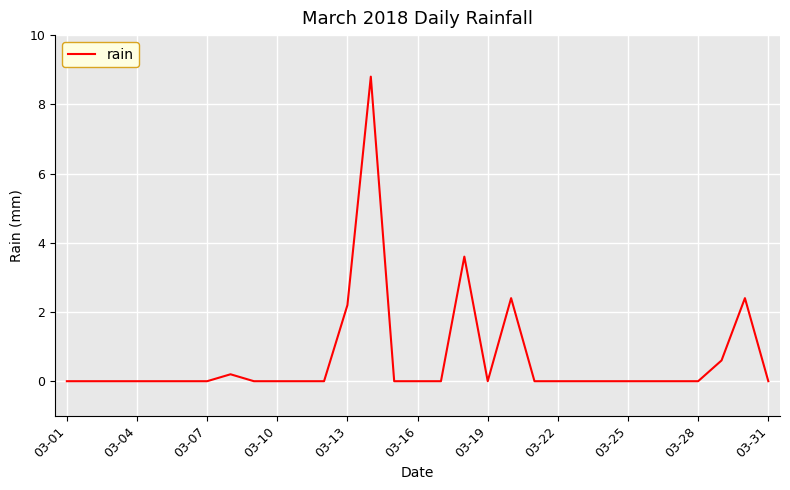

What is the greatest value displayed?

8.8